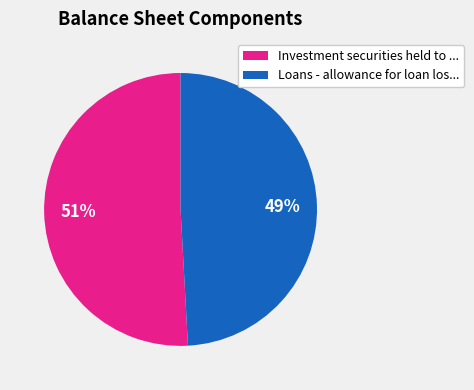

To the nearest percent, what portion does Investment securities held to ... represent?

51%